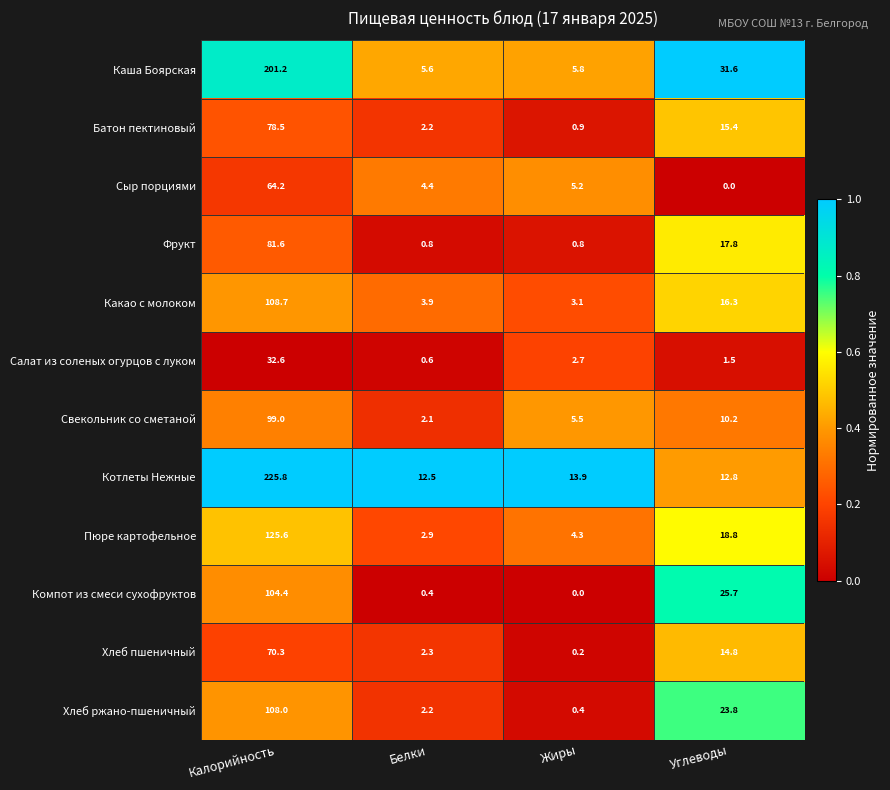

What is the approximate value of Каша Боярская at Углеводы?

31.6